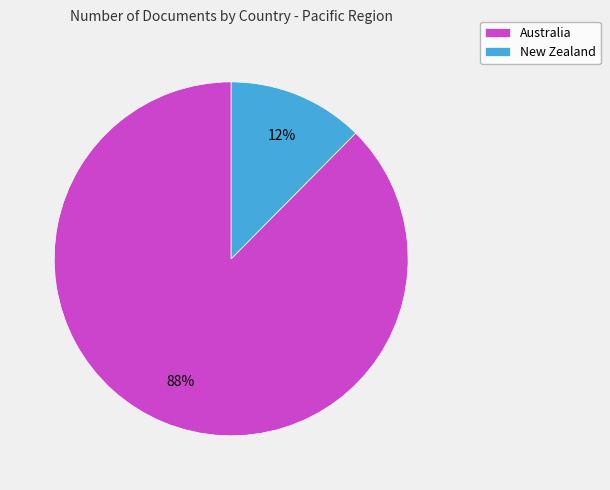

How many segments does this pie chart have?

2